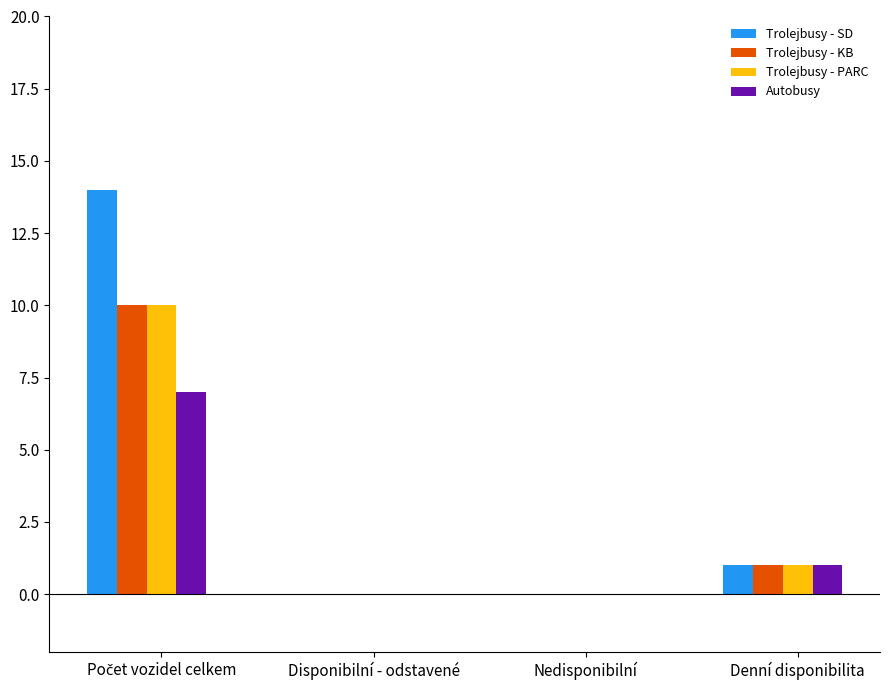

What is the maximum value shown in the chart?

14